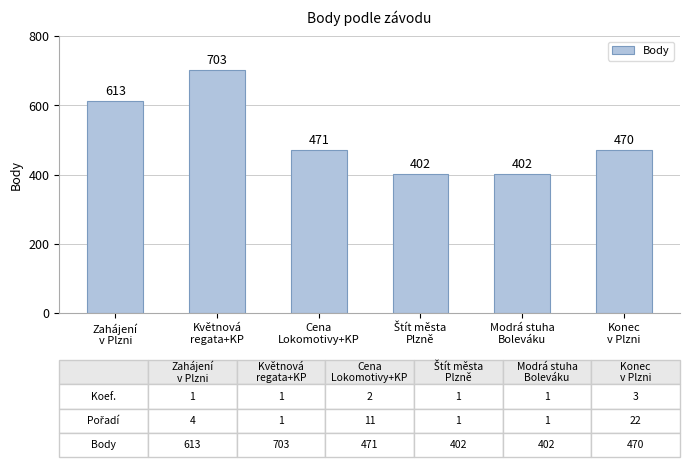

Count the values in the range 402 to 613.

5